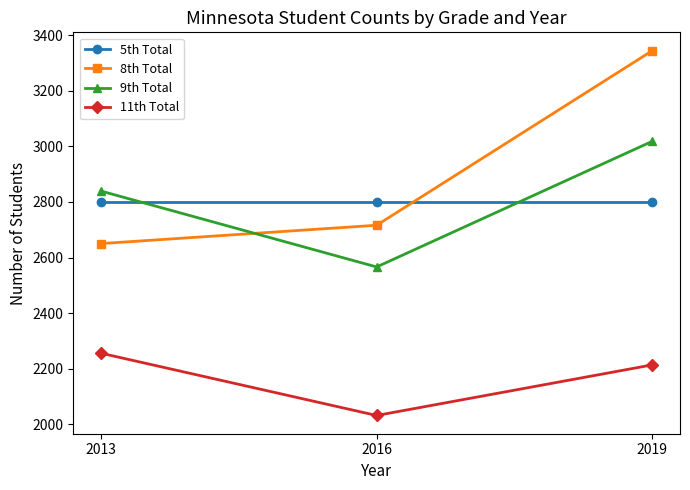

What is the spread (max minus min) of values at 2013?

583